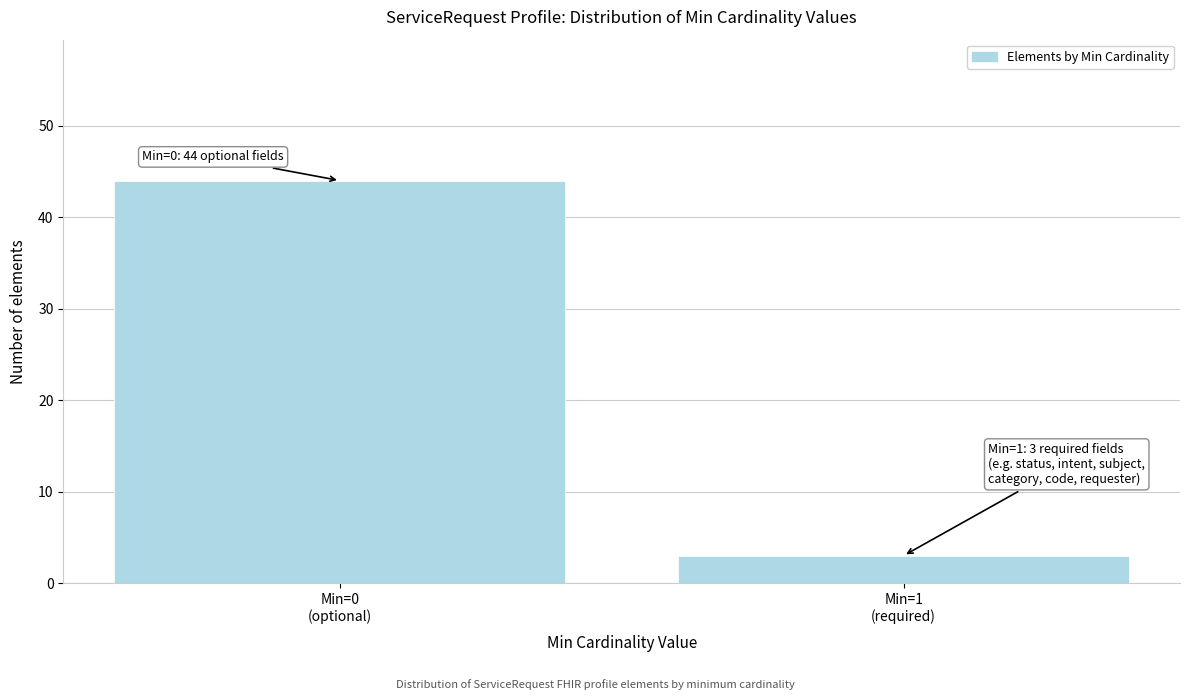

Reading left to right, what are all the values shown in this chart?

44	3